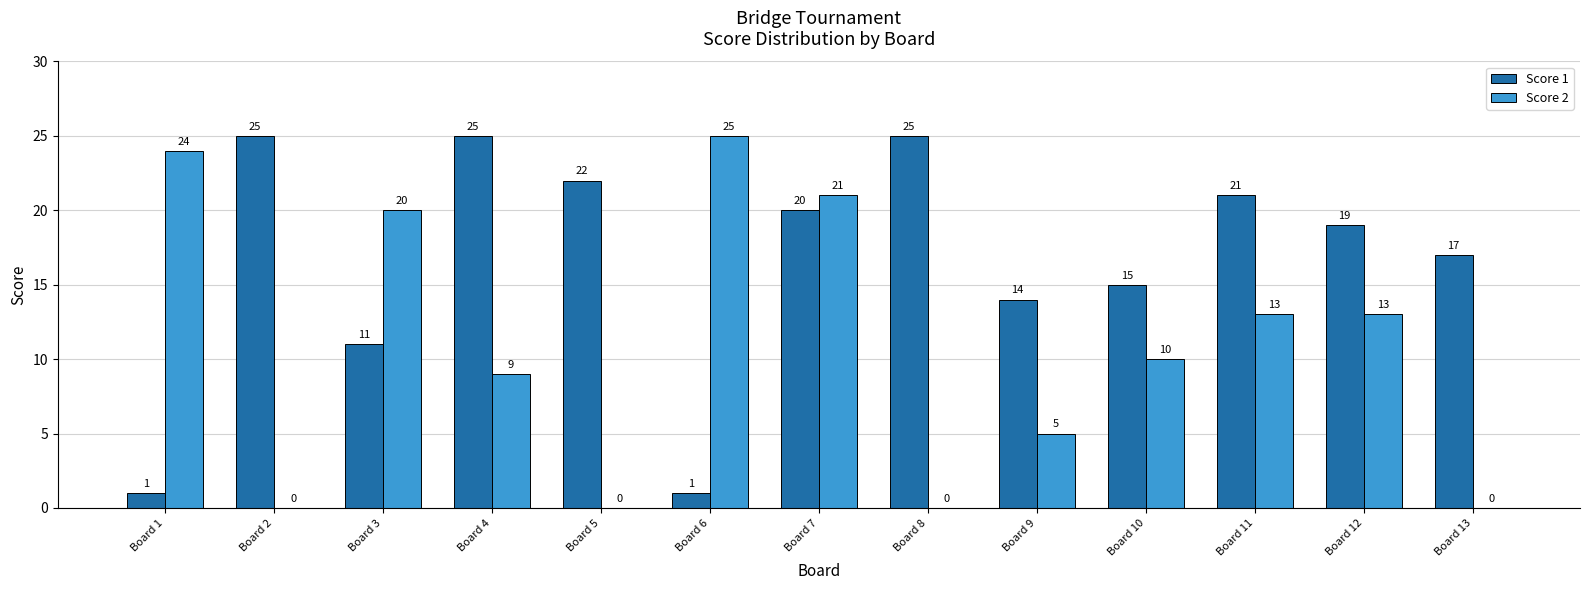

Which category has the highest value in the Score 2 series?

Board 6